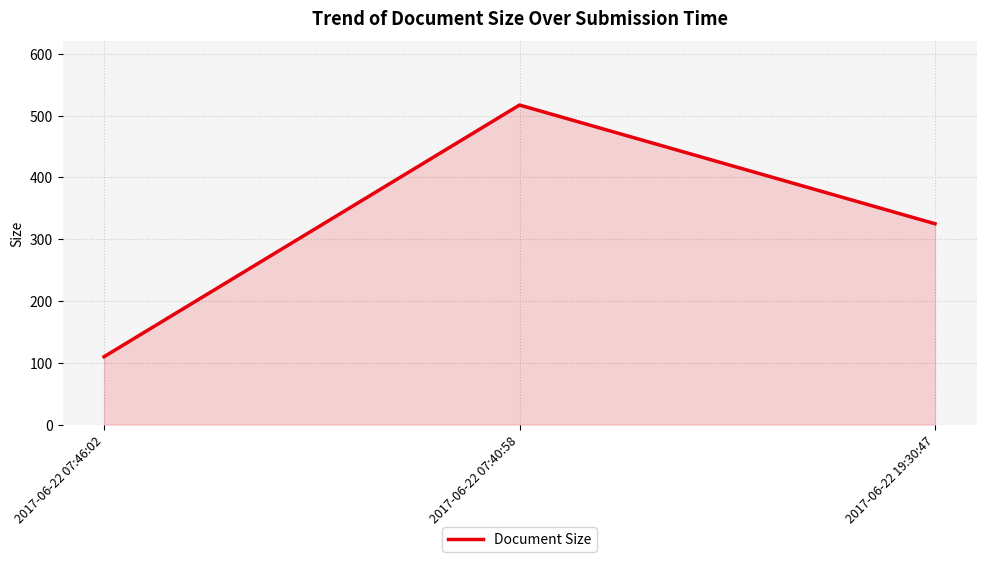

Rank the categories by value from highest to lowest.

2017-06-22 07:40:58, 2017-06-22 19:30:47, 2017-06-22 07:46:02